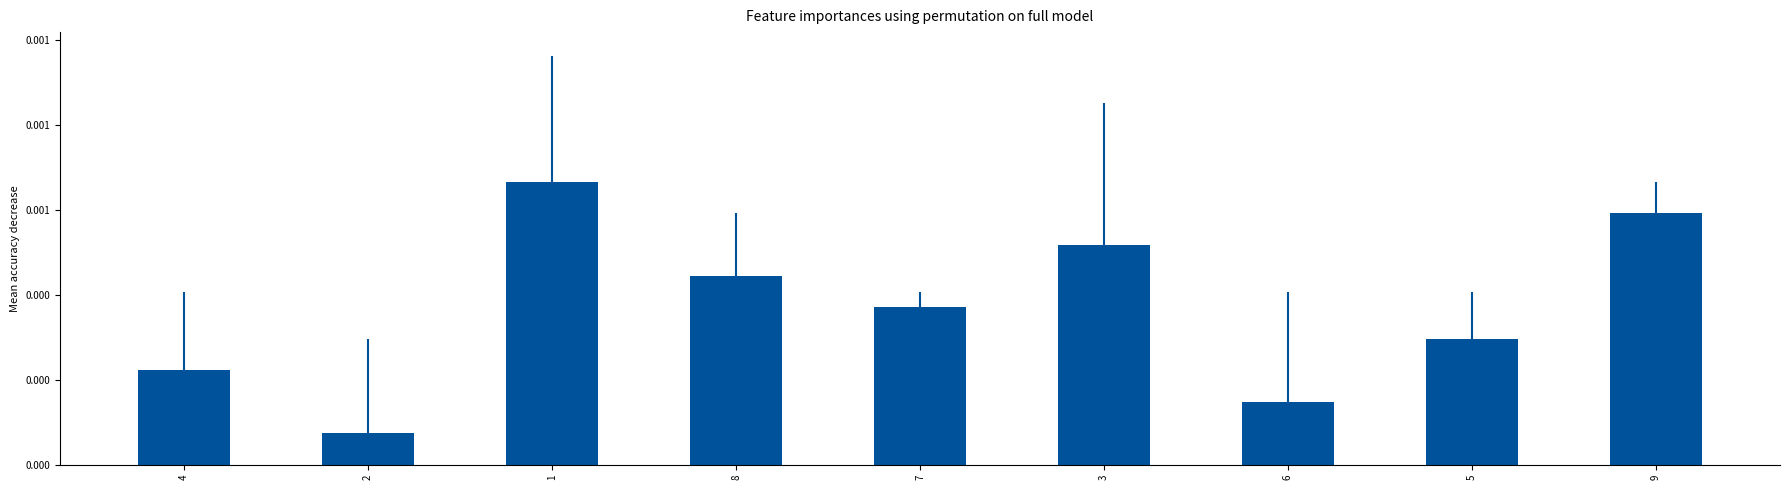

Which label corresponds to the smallest value in the chart?

2